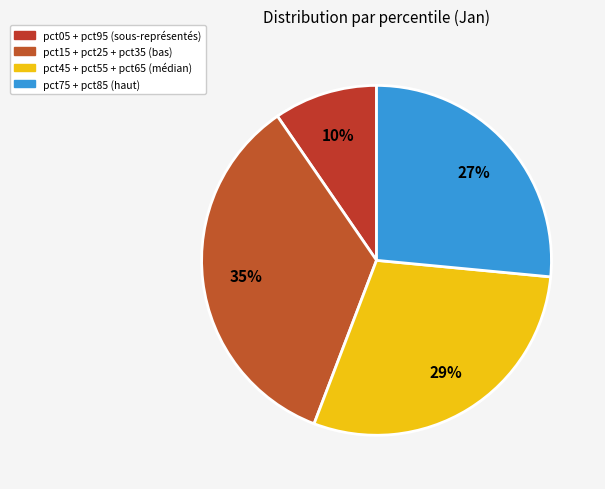

Count the number of slices in the pie.

4